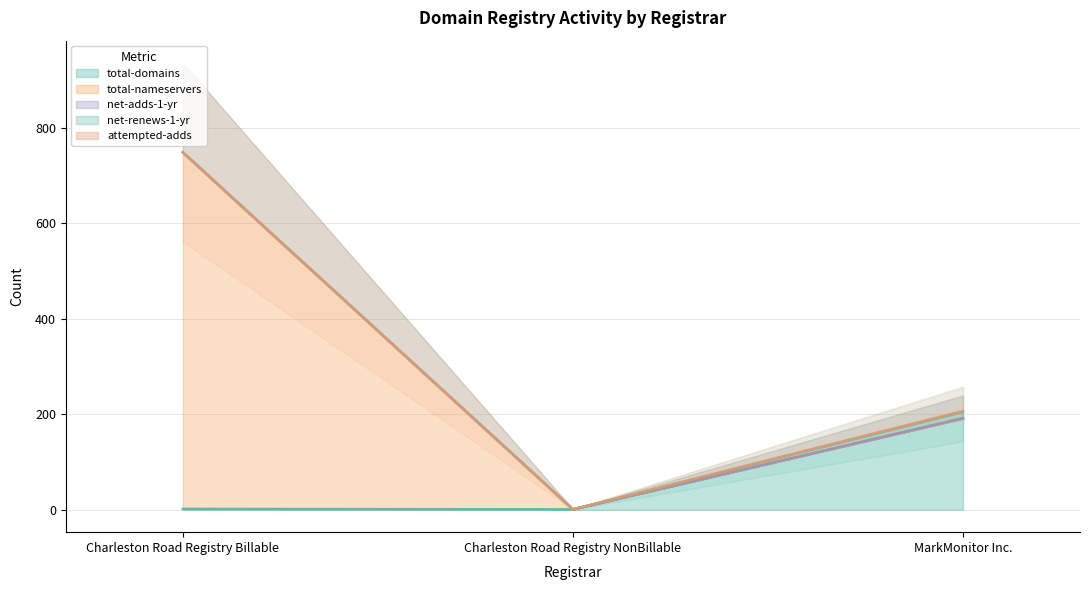

Reading right to left, what are all the values shown in this chart?

total-domains: 191	1	2
total-nameservers: 0	0	746
net-adds-1-yr: 1	0	0
net-renews-1-yr: 13	0	0
attempted-adds: 2	0	0